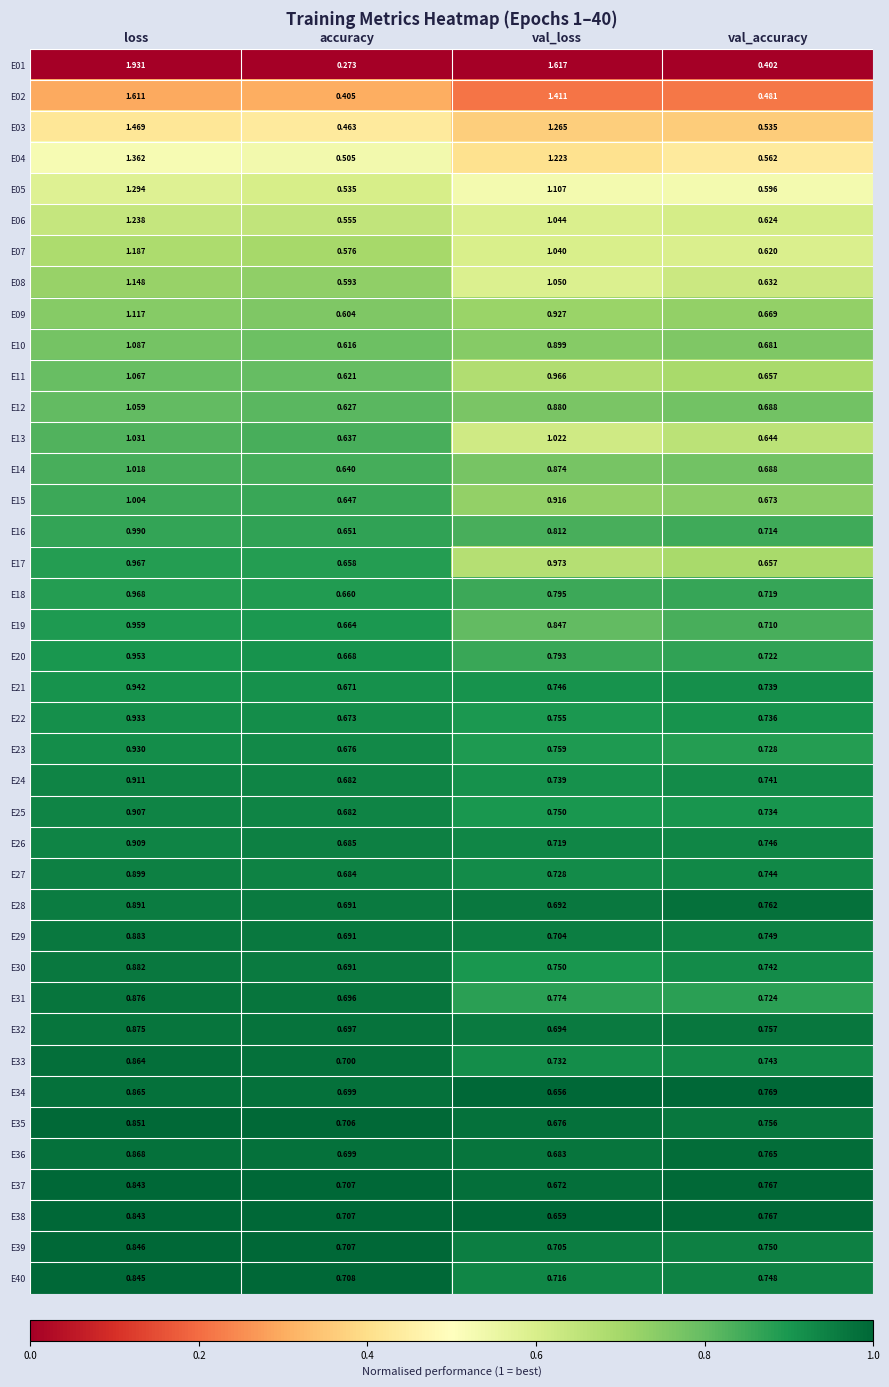

Where is E21 nearest to the value 0?

accuracy